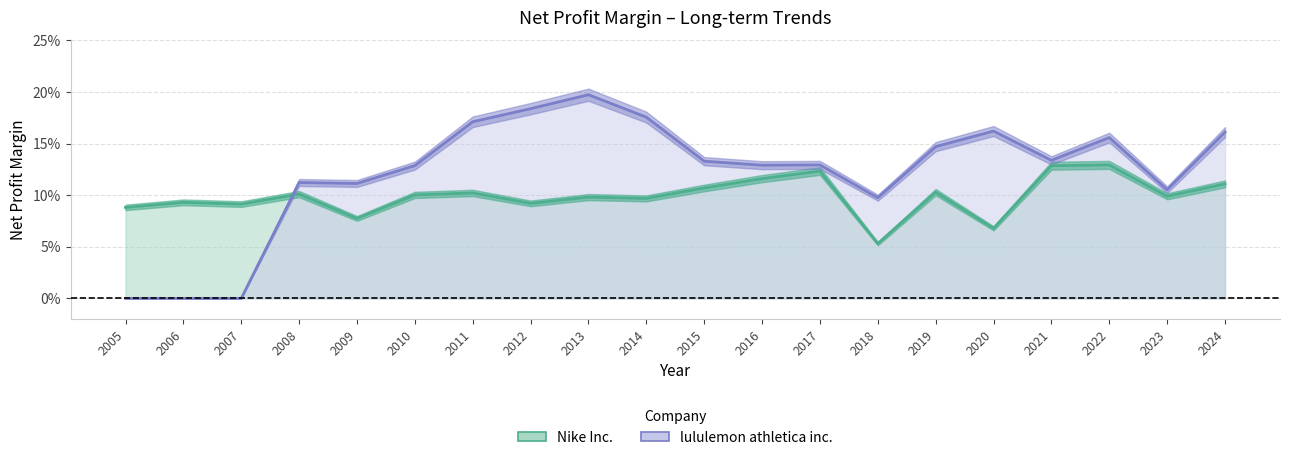

True or false: Nike Inc. and lululemon athletica inc. cross at least once.

True